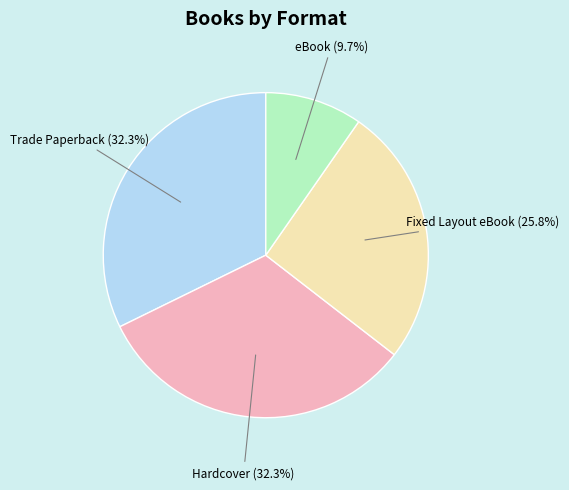

Is there a majority slice in this chart?

No